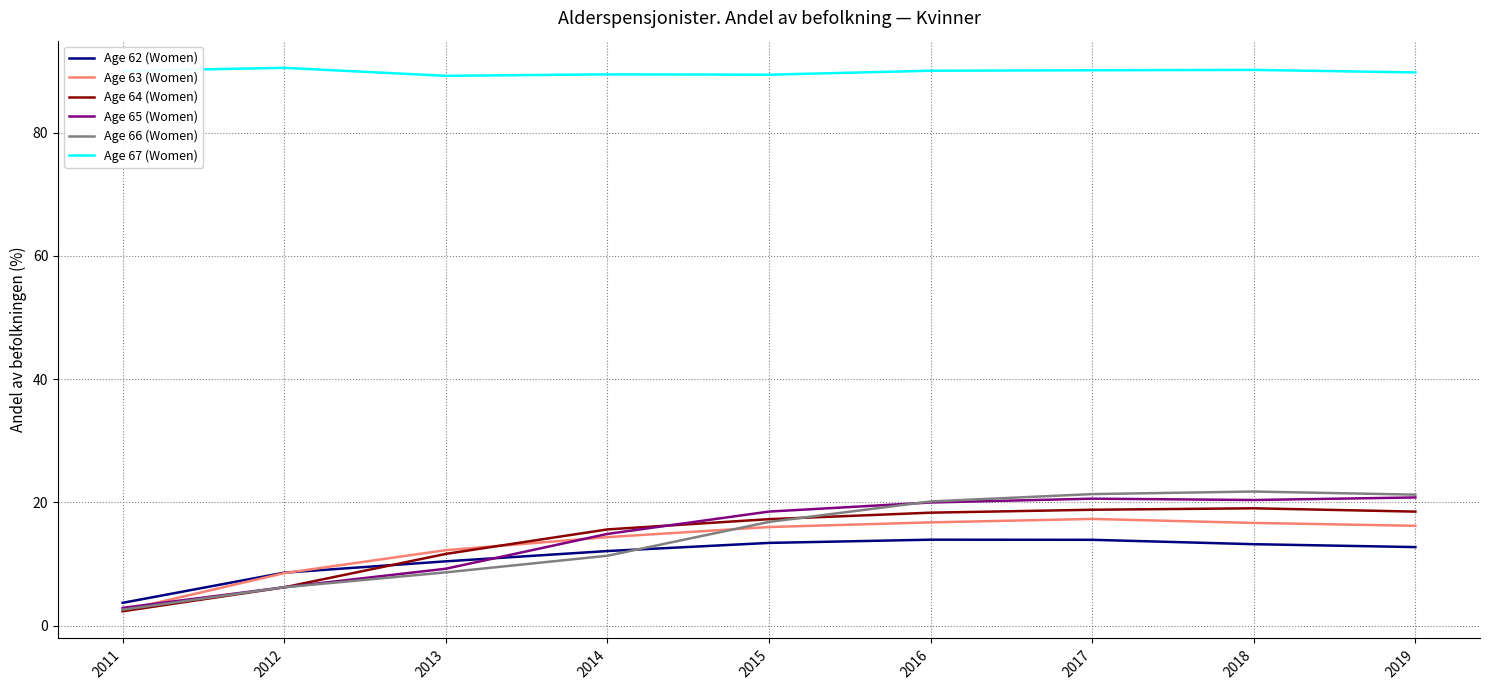

At which label does Age 66 (Women) reach its minimum?

2011